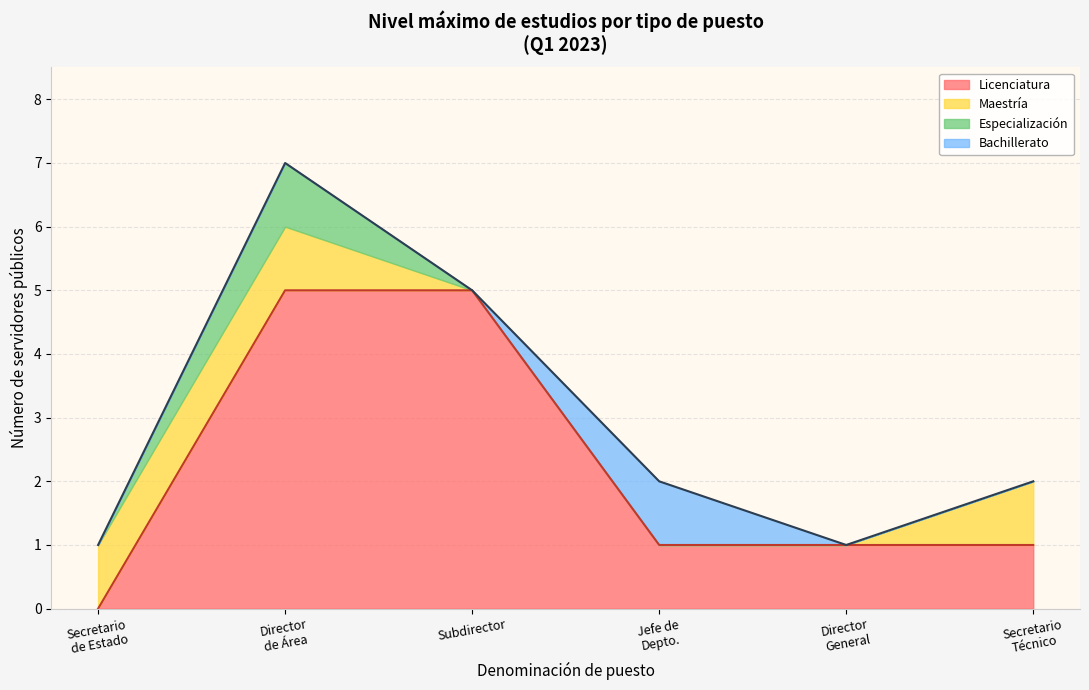

What are all the series names shown in the legend?

Licenciatura, Maestría, Especialización, Bachillerato